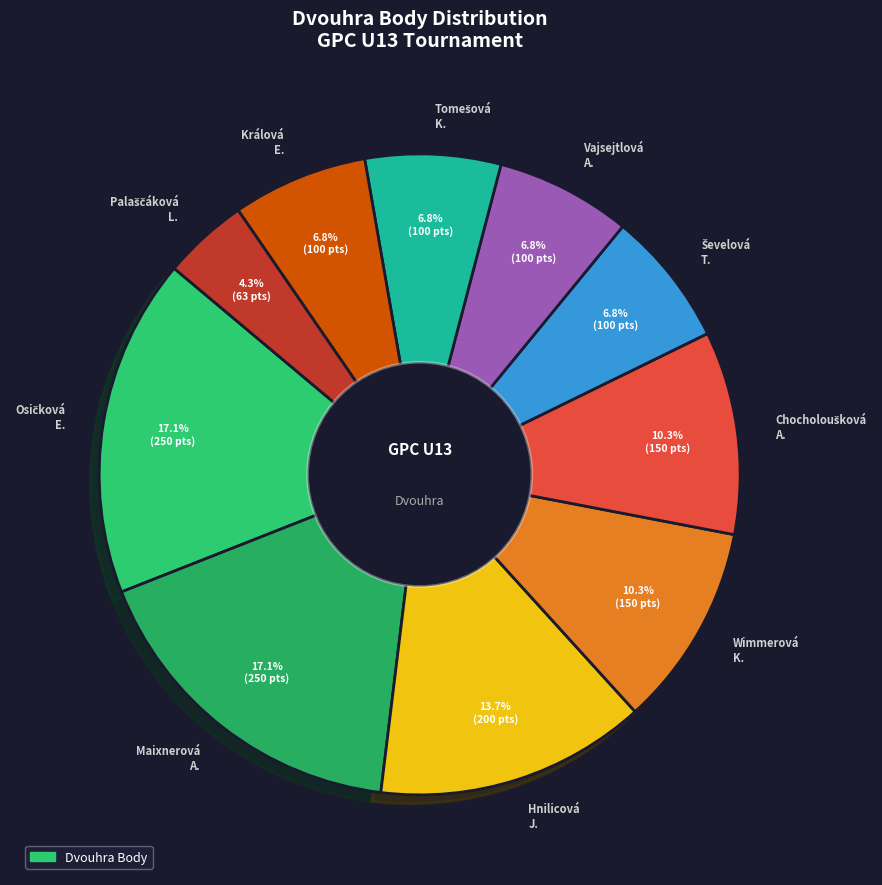

Is there a majority slice in this chart?

No